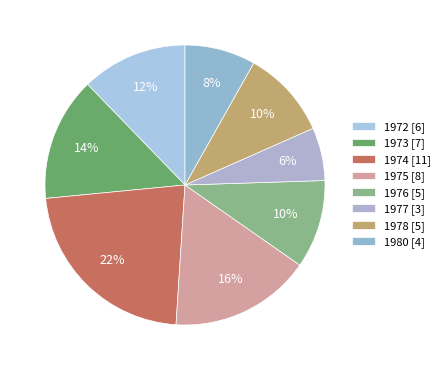

How many slices are in this pie chart?

8